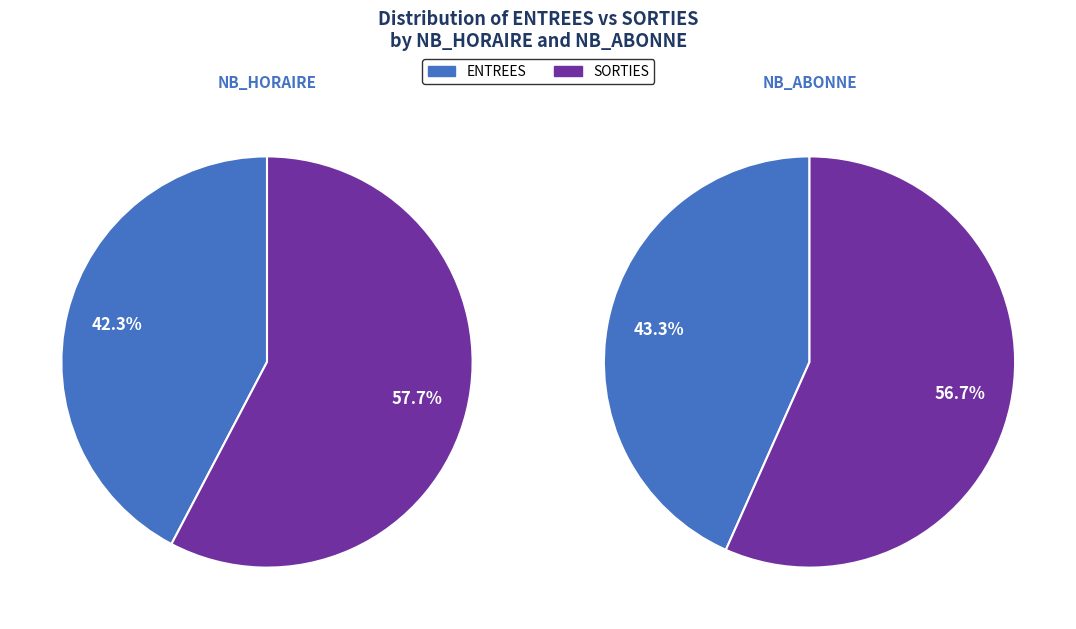

What is the smallest slice in the pie chart?

ENTREES